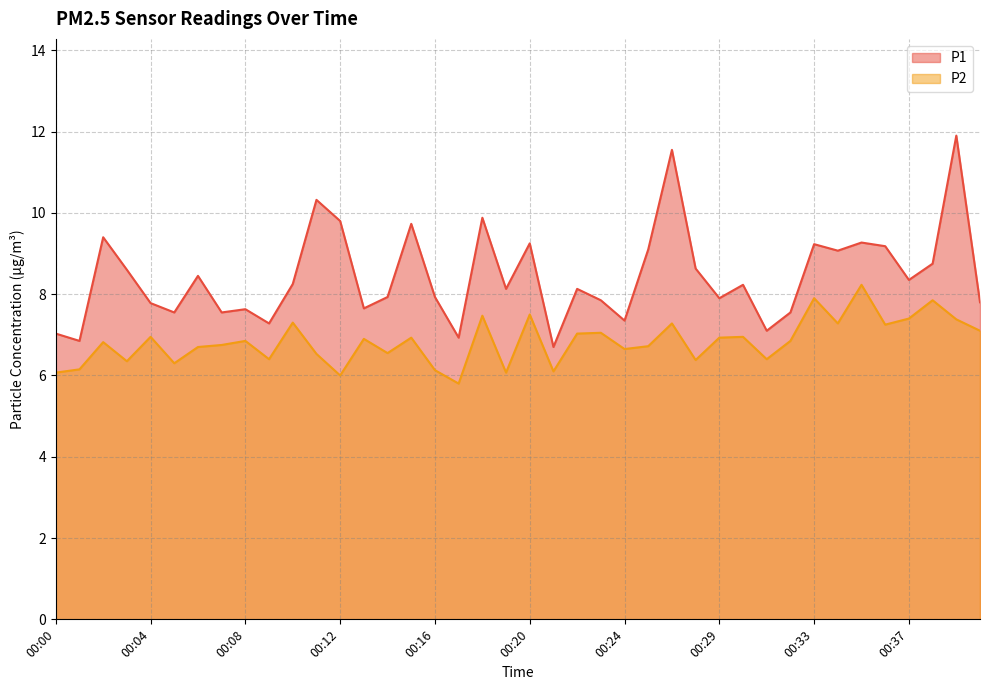

What is the value of the P2 point at the 2nd from the left?

6.2